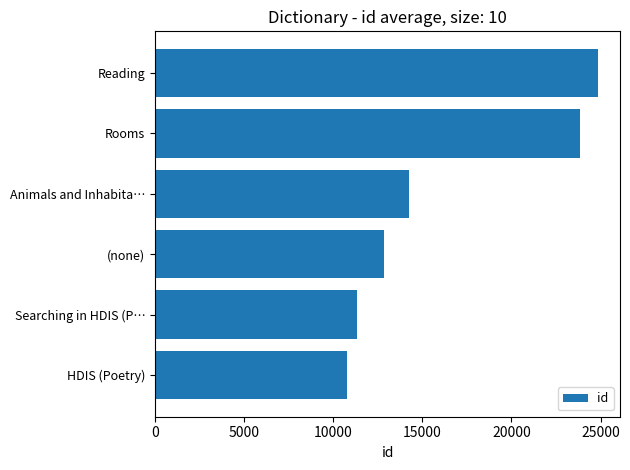

What is the change in value from (none) to Reading?

+11982.0